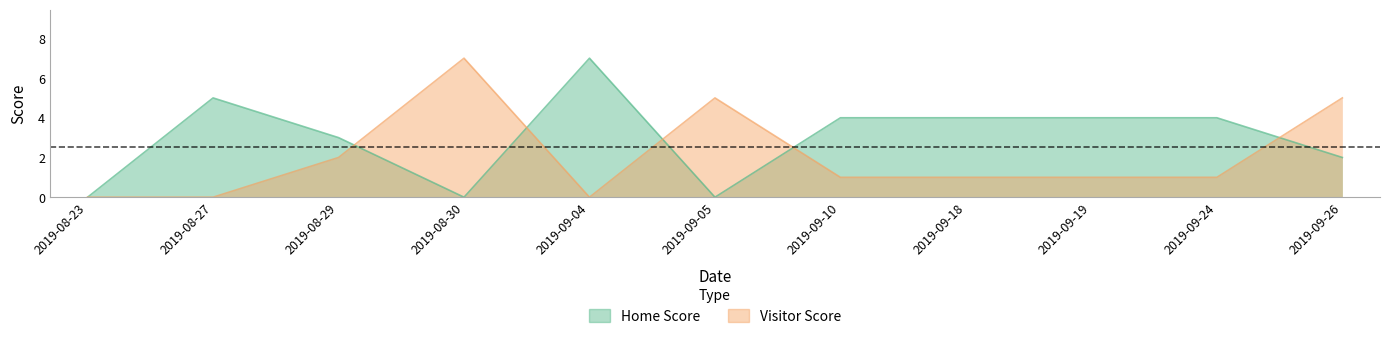

The Visitor Score series shows 1 at 2019-09-18. True or false?

False